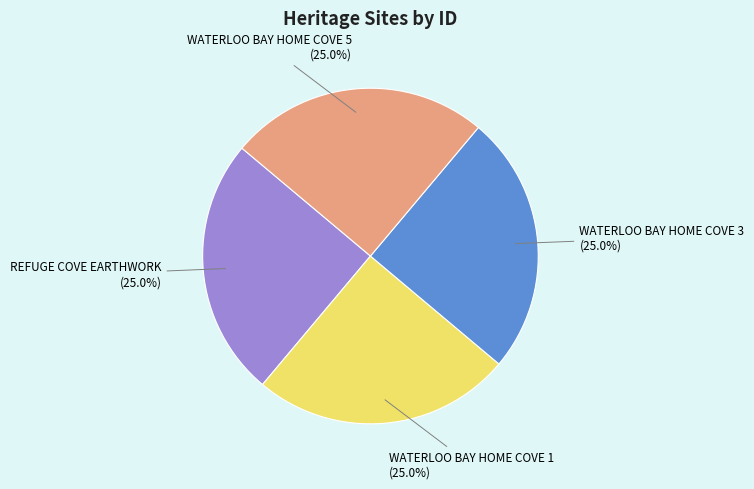

Count the number of slices in the pie.

4